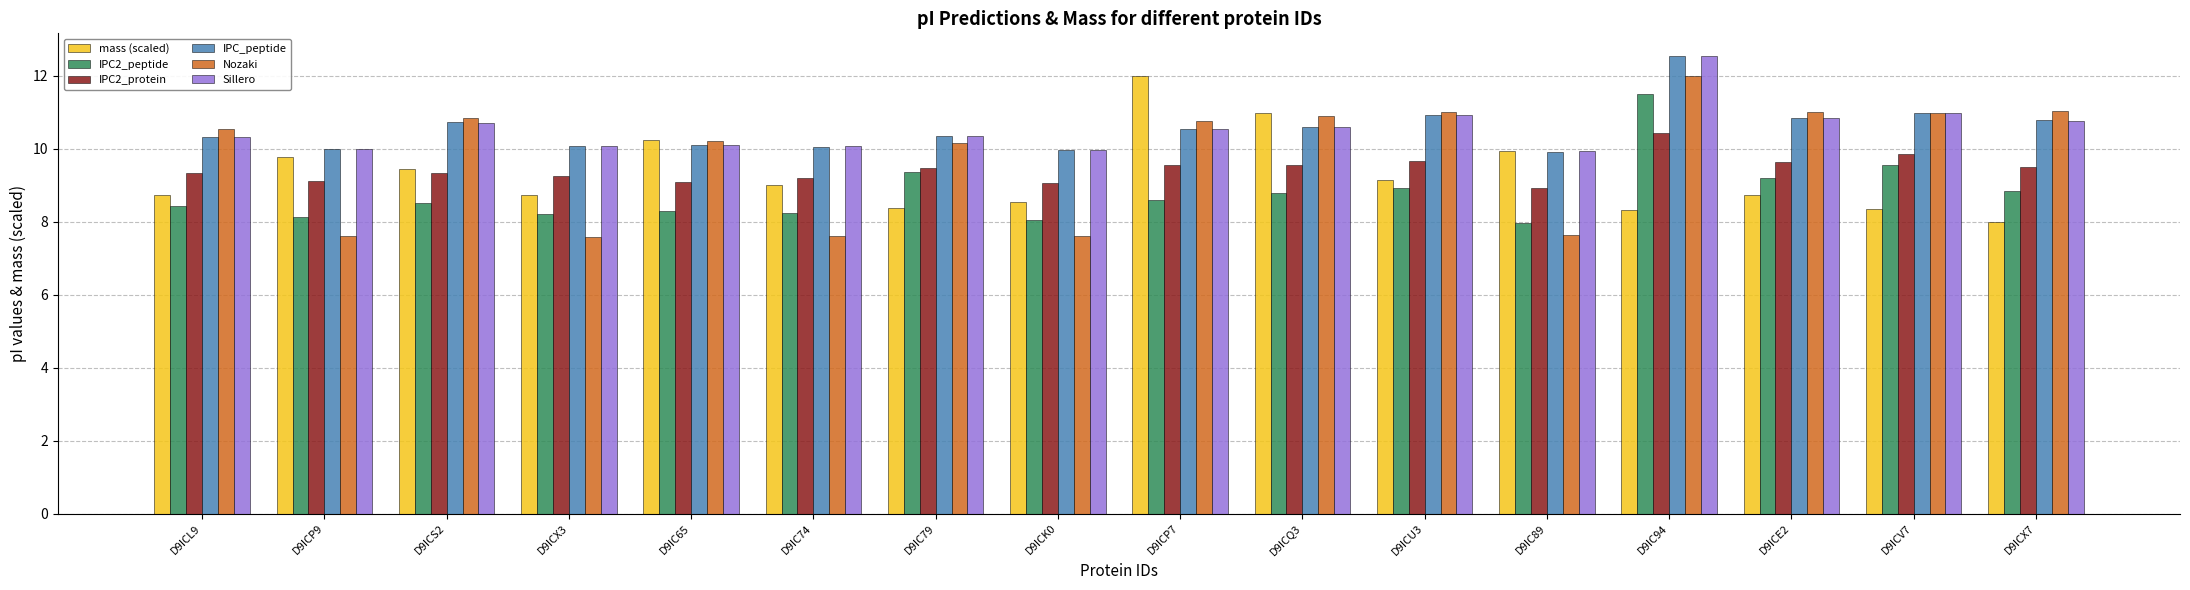

The IPC2_protein series shows 16.9 at D9IC79. True or false?

False